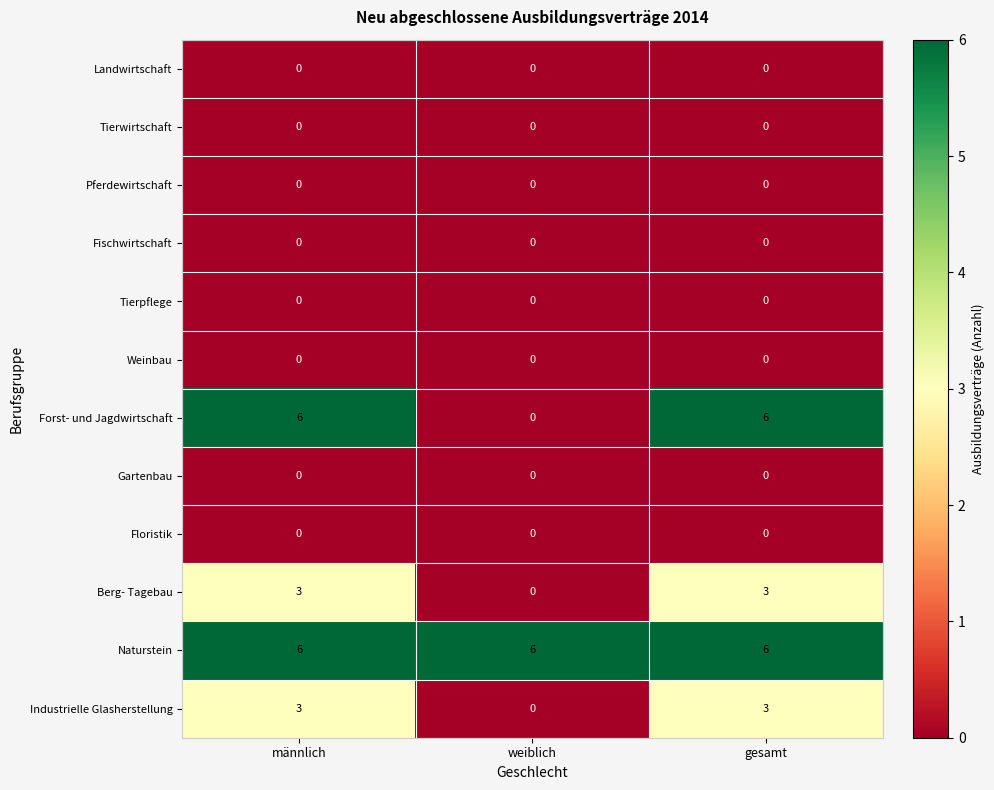

At how many categories does at least one series exceed 0?

3